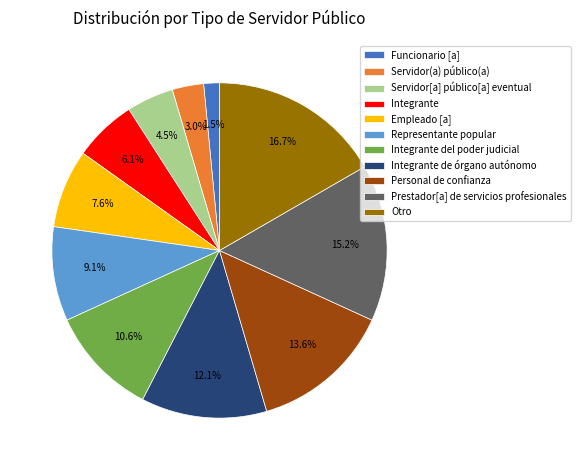

How many segments does this pie chart have?

11